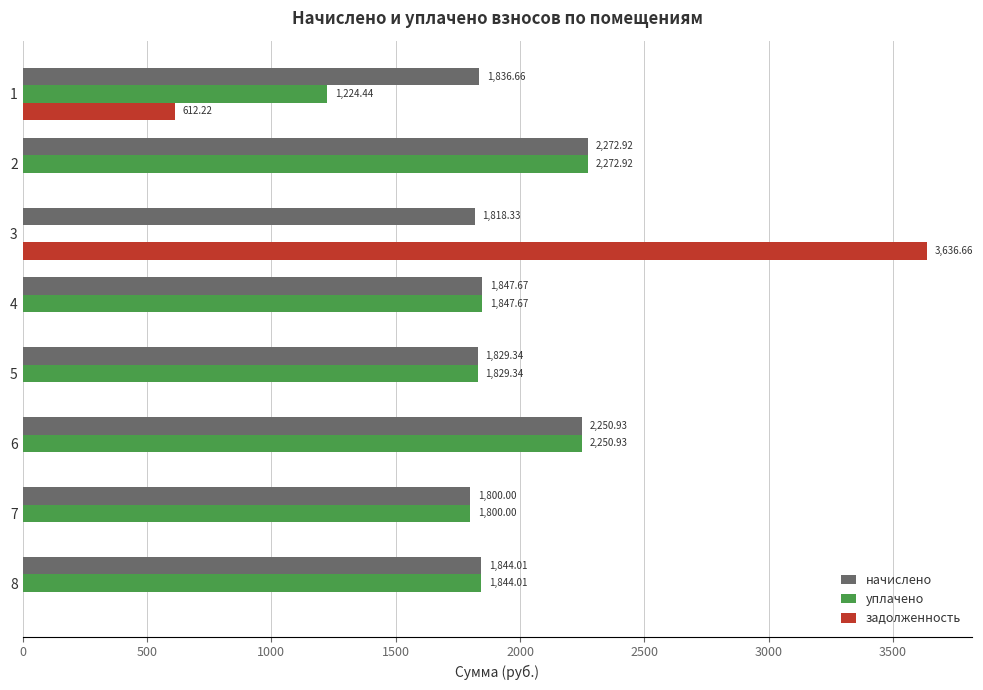

Which series has the largest range (max minus min)?

задолженность